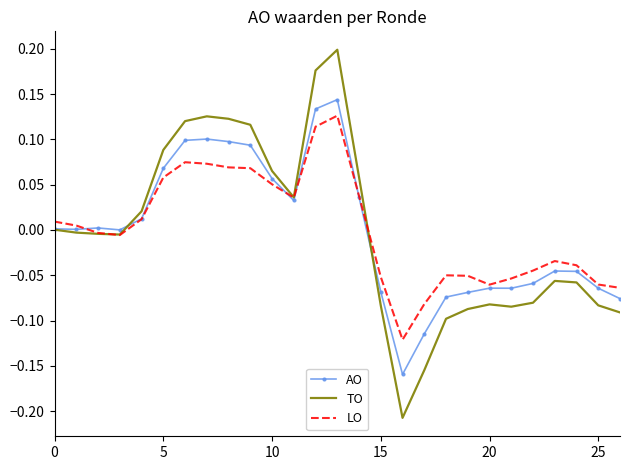

What is the difference between the second highest and minimum values in the TO series?

0.4